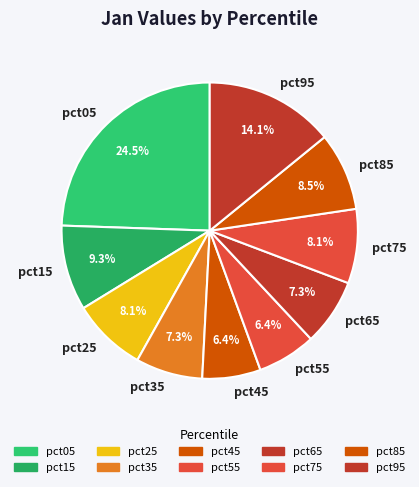

How many segments does this pie chart have?

10